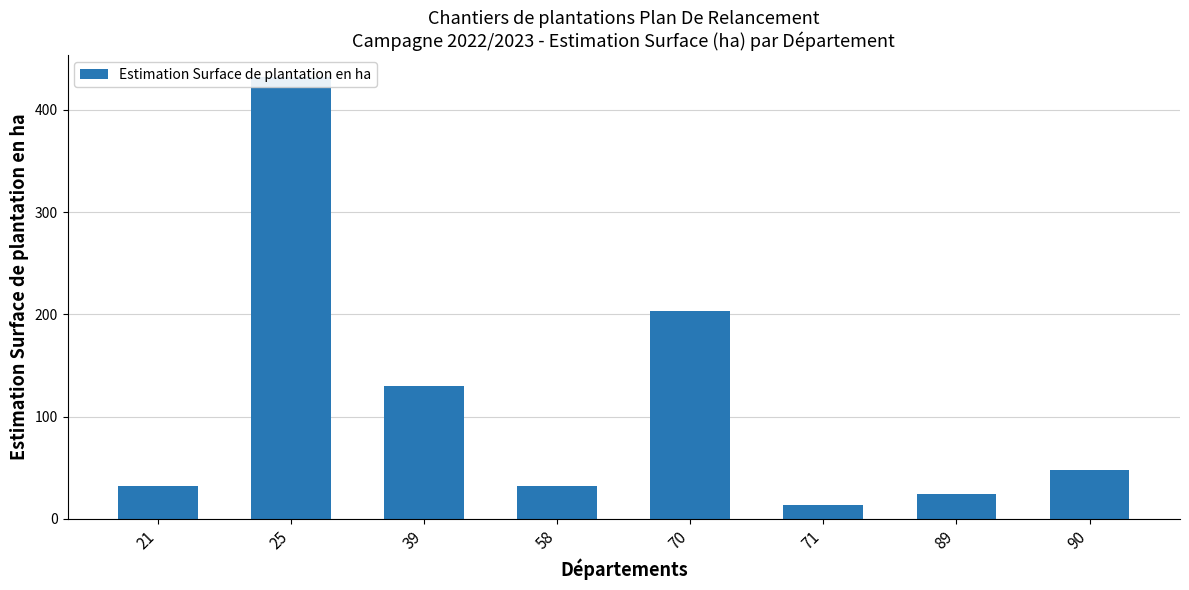

Where does the data first go above 47?

25